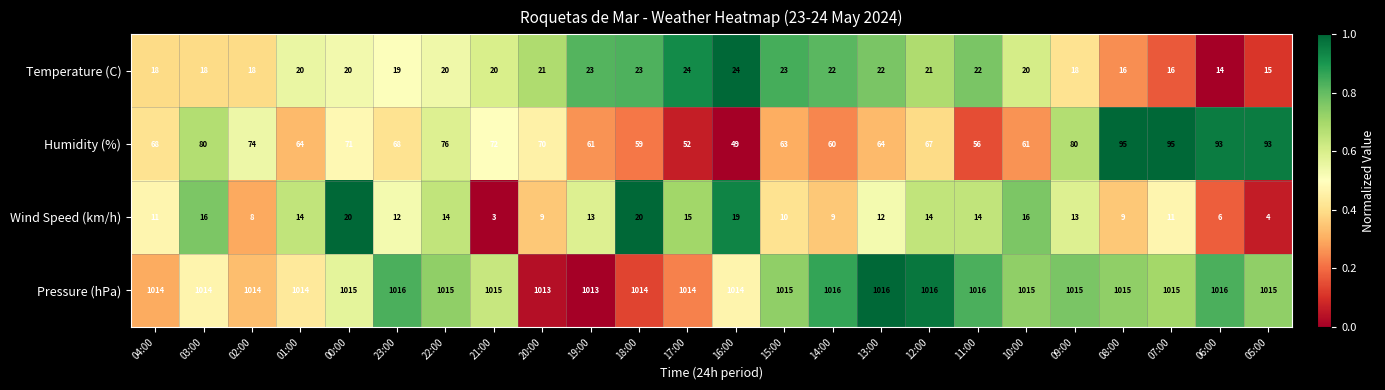

What is the smallest value displayed?

3